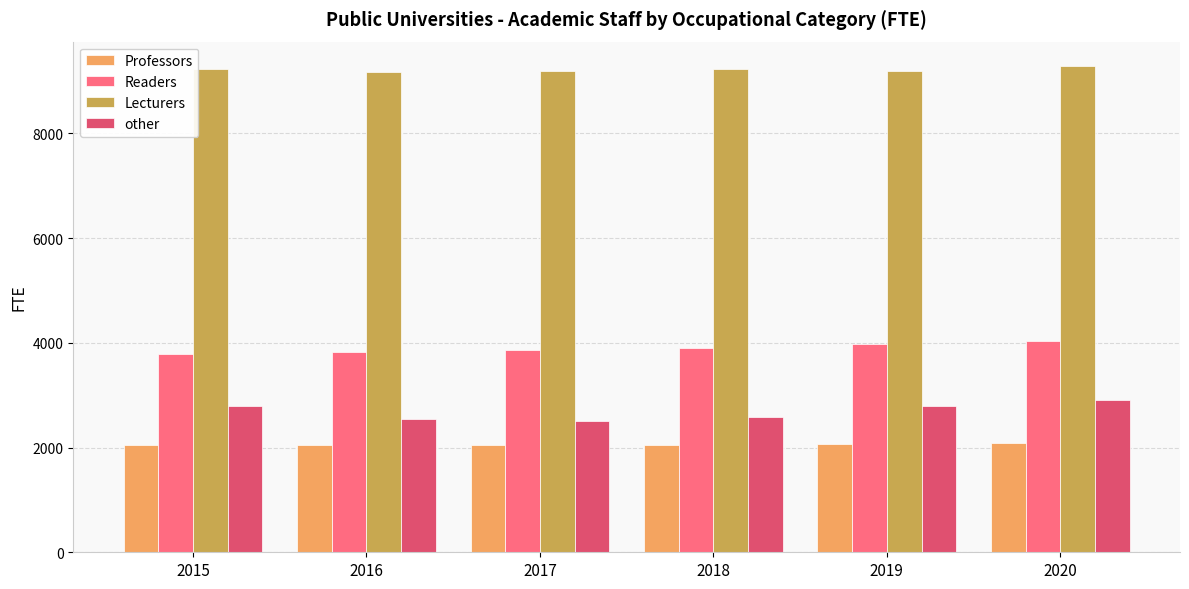

Is it true that Lecturers equals 5807.4 at 2016?

False